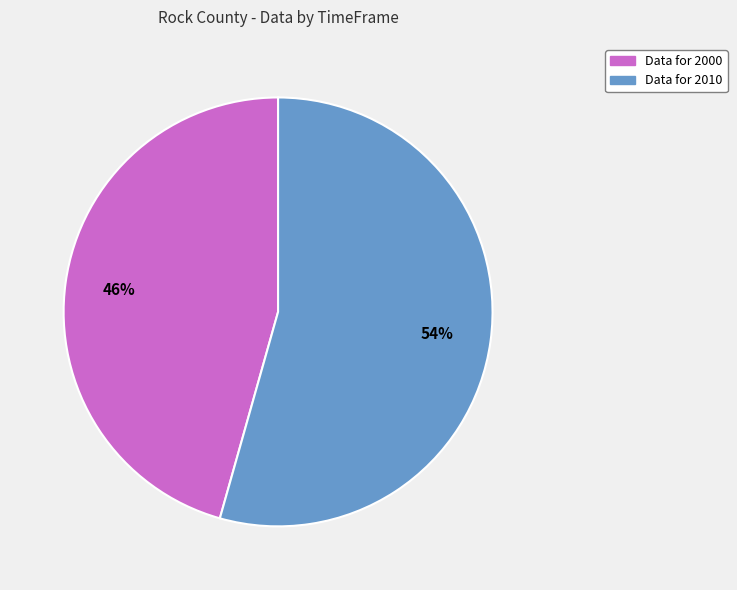

Is there any slice that represents more than half of the pie?

Yes